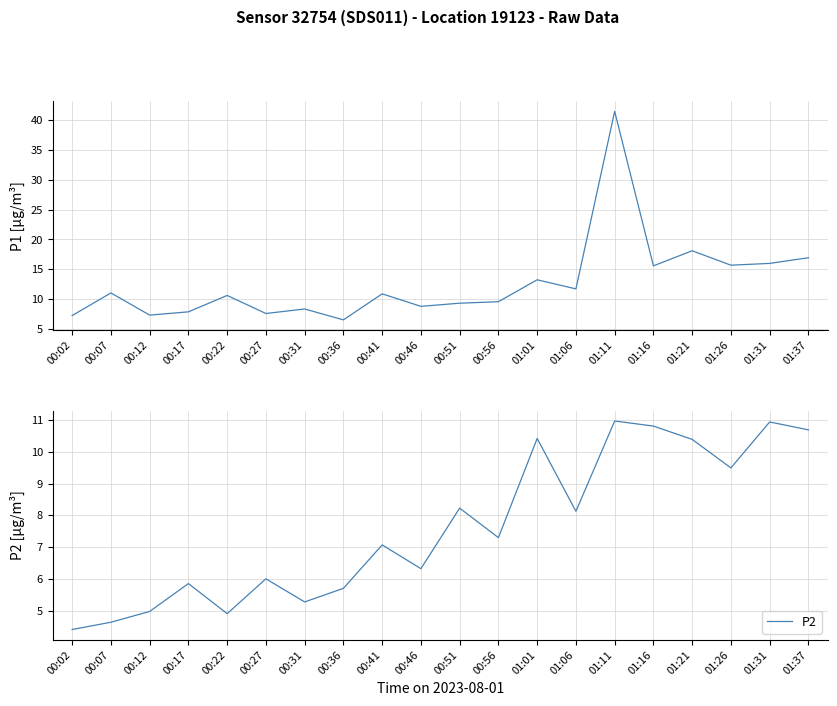

Which series has the largest total across all categories?

P1